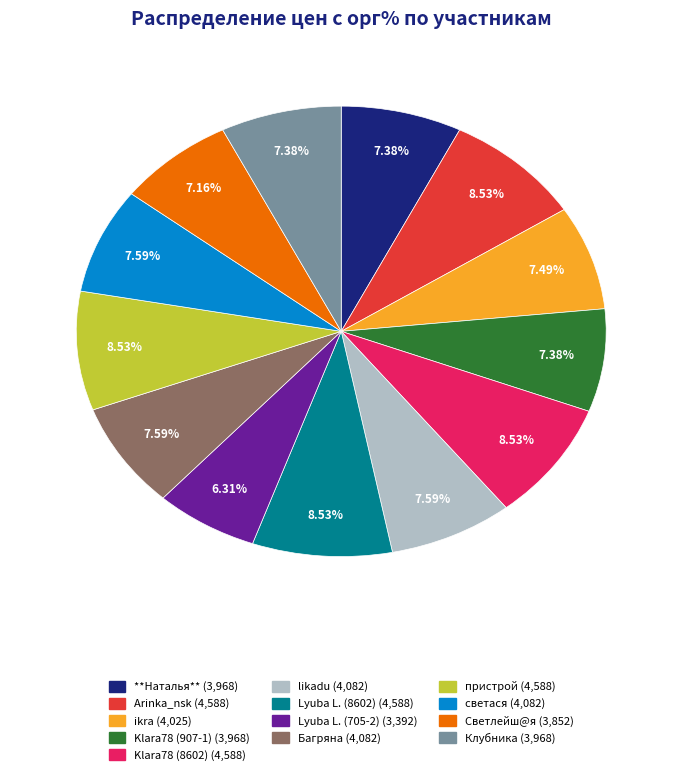

What percentage is the Багряна slice, to the nearest percent?

8%